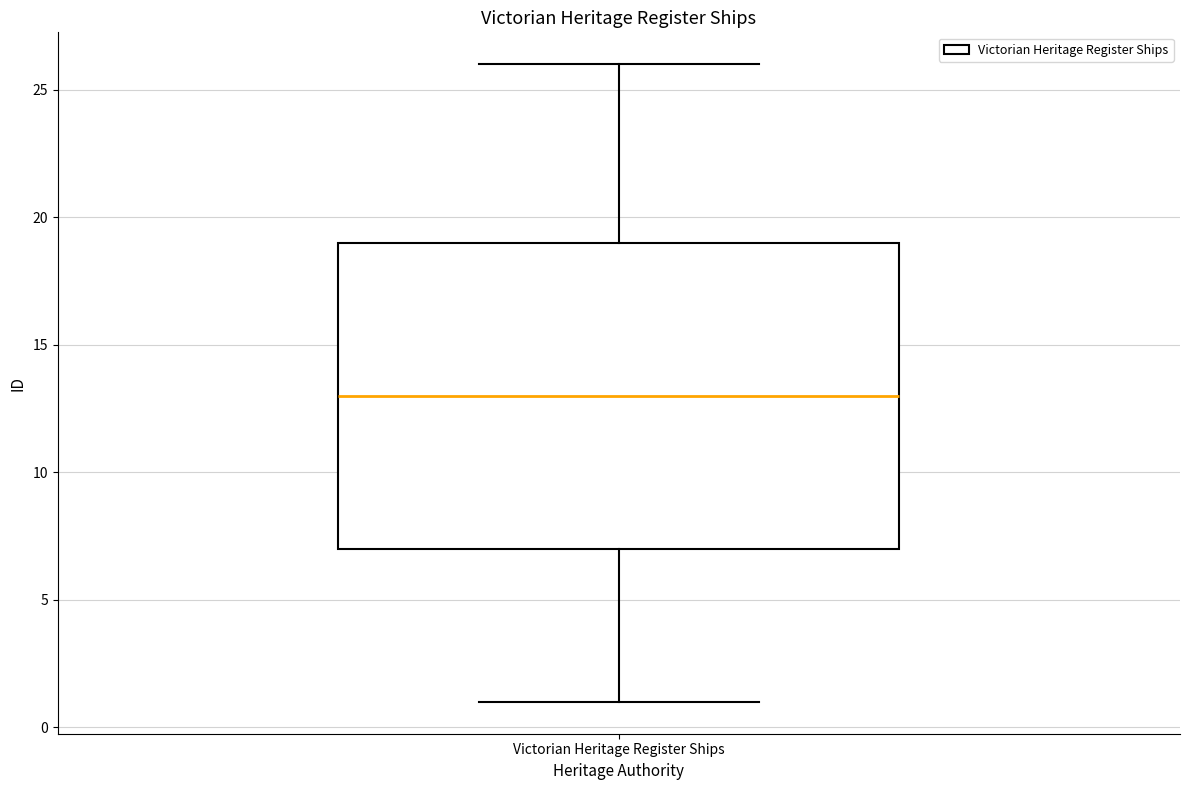

Transcribe this box plot: give where the median line is, the range the box spans, and where the two whiskers end, as read against the y-axis. The values are not printed on the chart, so give them approximately, as read against the axis.

median 13, box 7 to 19, whiskers 1 to 26